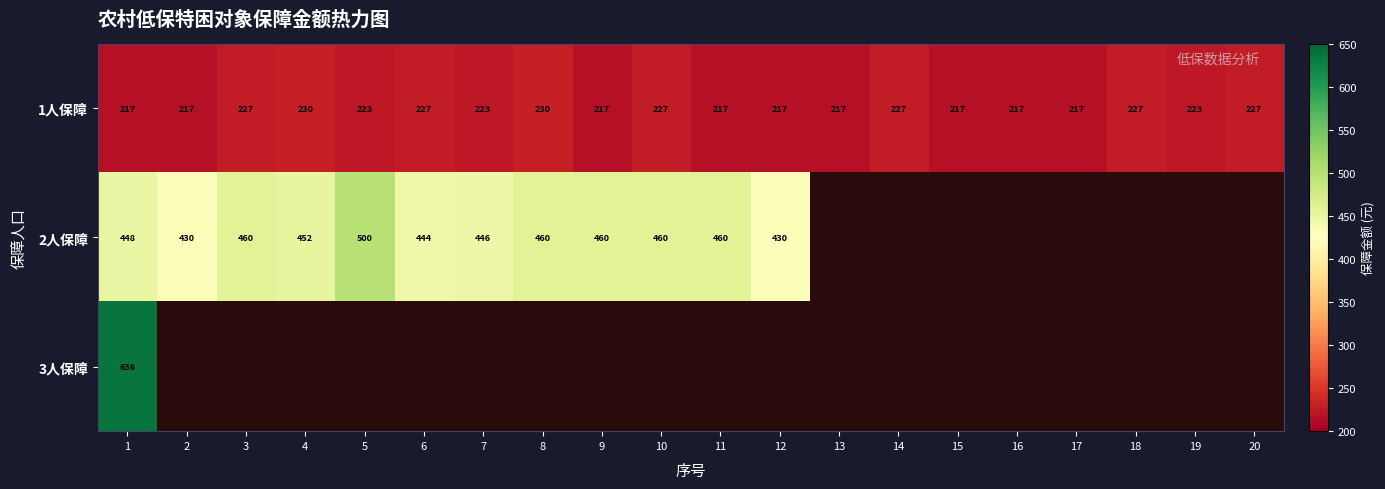

What is the difference between the second highest and minimum values in the 1人保障 series?

13